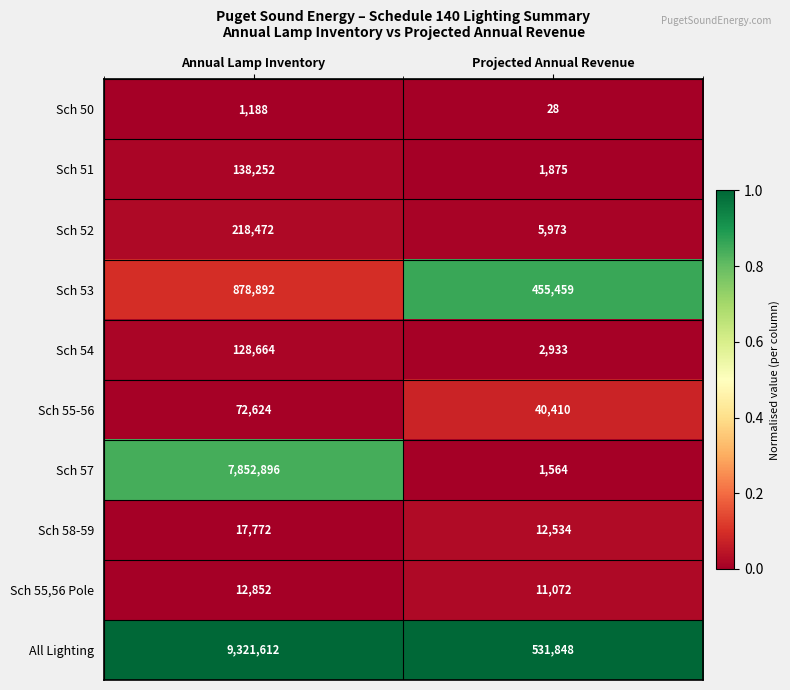

Reading left to right, list all the values displayed in this chart.

Sch 50: 1188	28
Sch 51: 138252	1875
Sch 52: 218472	5973
Sch 53: 878892	455459
Sch 54: 128664	2933
Sch 55-56: 72624	40410
Sch 57: 7852896	1564
Sch 58-59: 17772	12534
Sch 55,56 Pole: 12852	11072
All Lighting: 9321612	531848